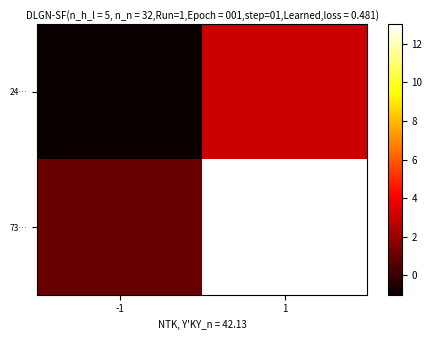

Between -1 and 1, which series saw the biggest shift?

73…